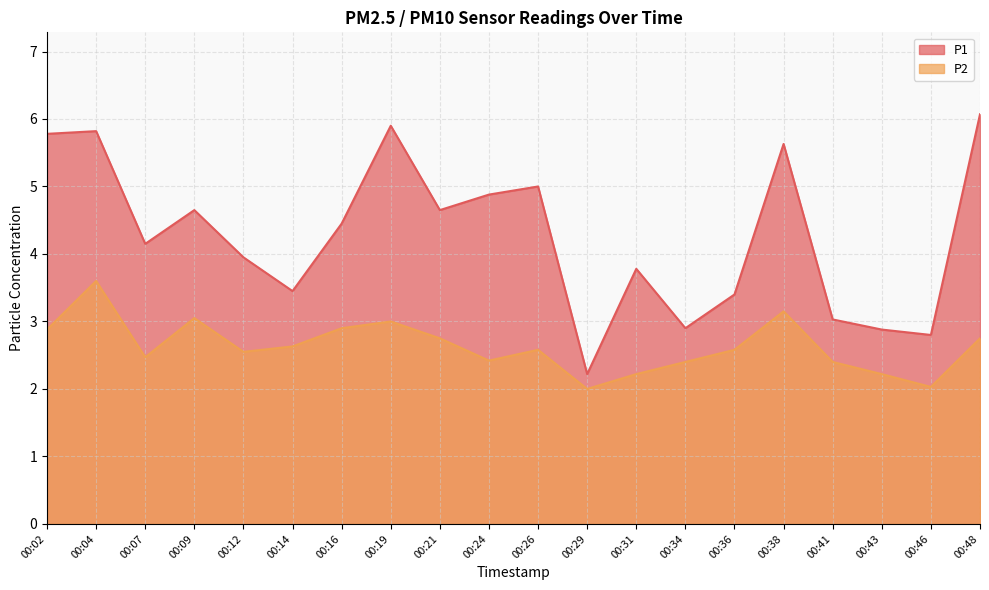

What is the difference between the maximum and minimum values in the P1 series?

3.9